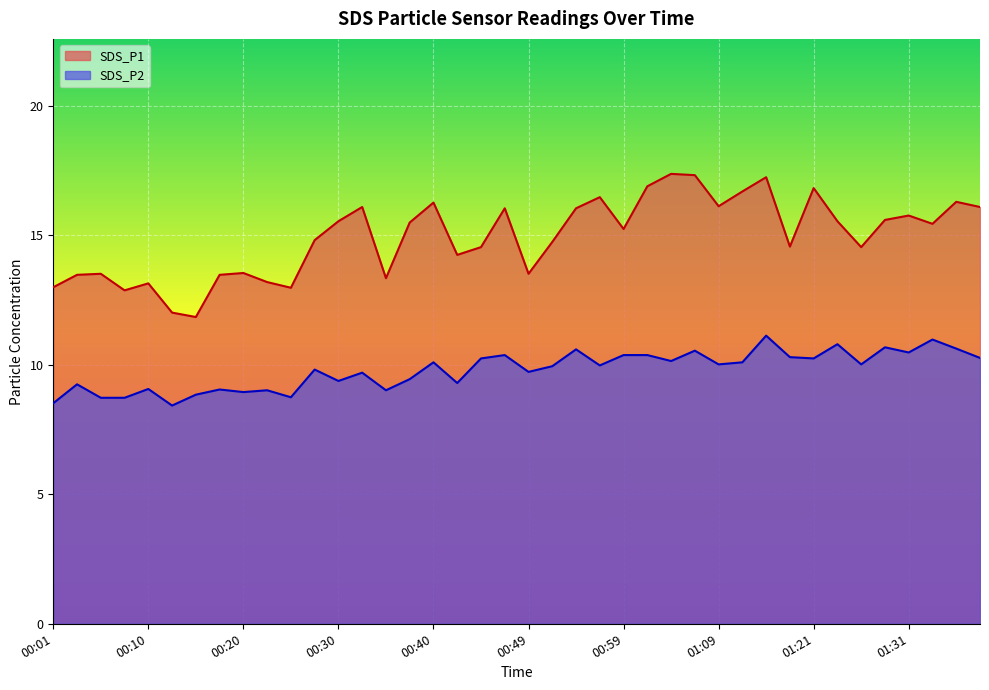

At which category does SDS_P1 reach its first local peak?

00:05